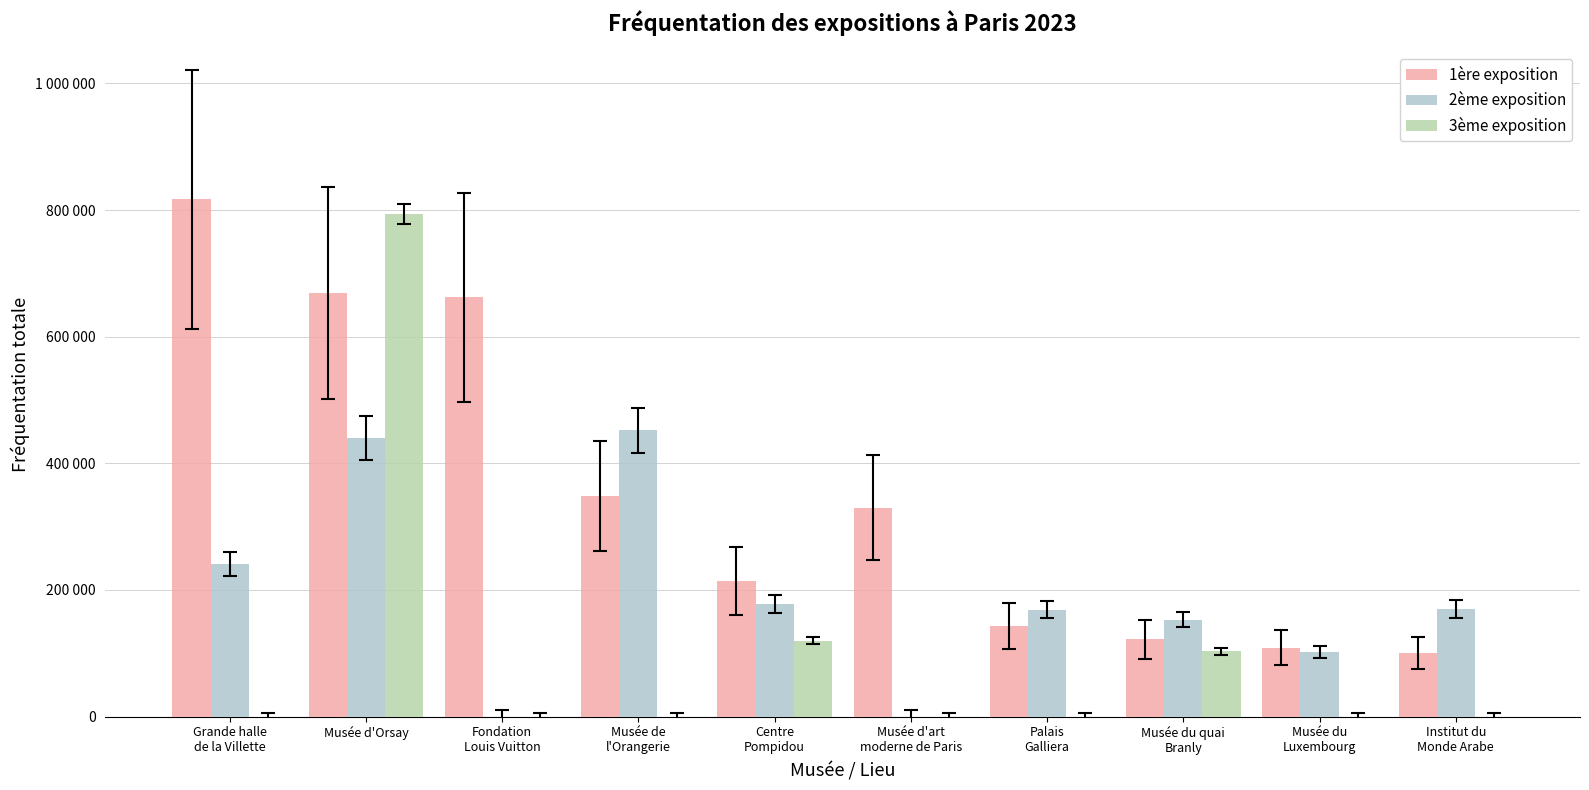

At which category does the chart reach its peak across all series?

Grande halle
de la Villette